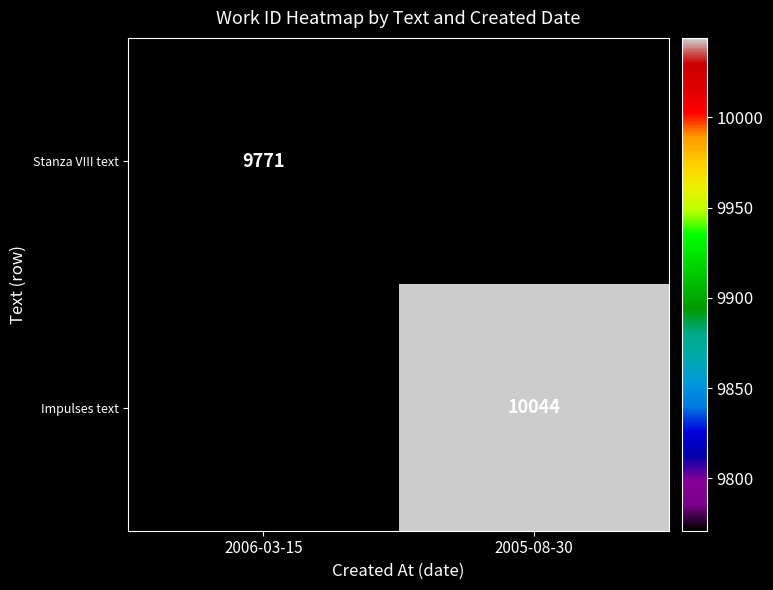

The value of Impulses text at 2005-08-30 is 5889. True or false?

False